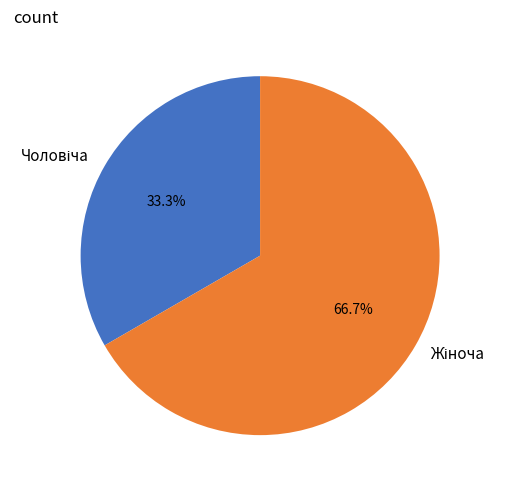

Is there a majority slice in this chart?

Yes